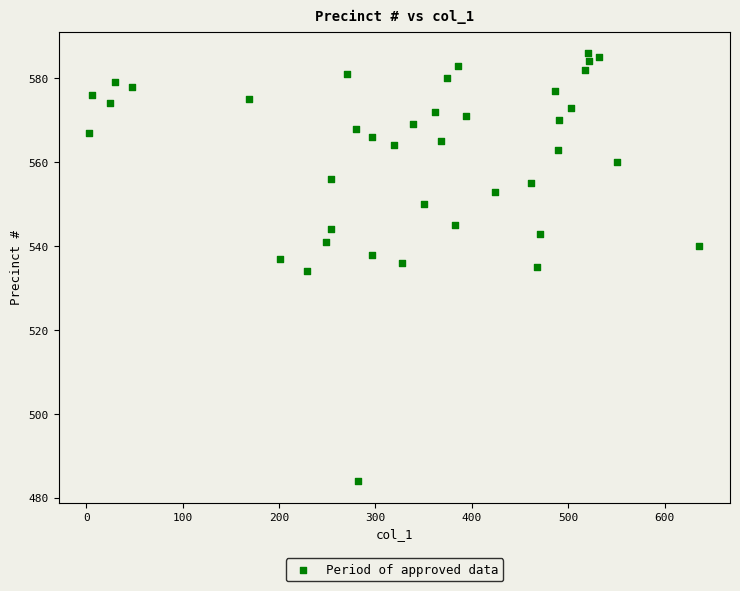

What is the range of X values (max minus min)?

633